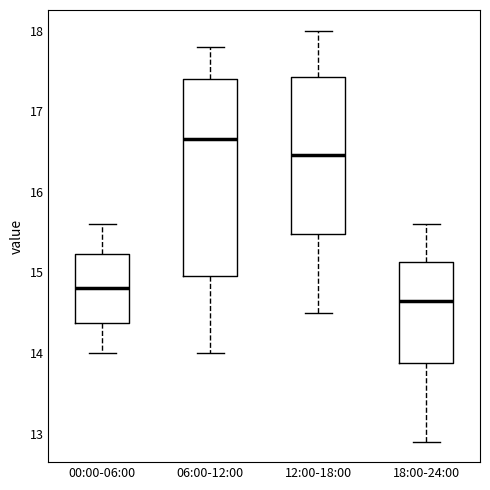

Where does the upper whisker of the box for 06:00-12:00 end on the y-axis? The values are not printed on the chart, so give them approximately, as read against the axis.

17.8